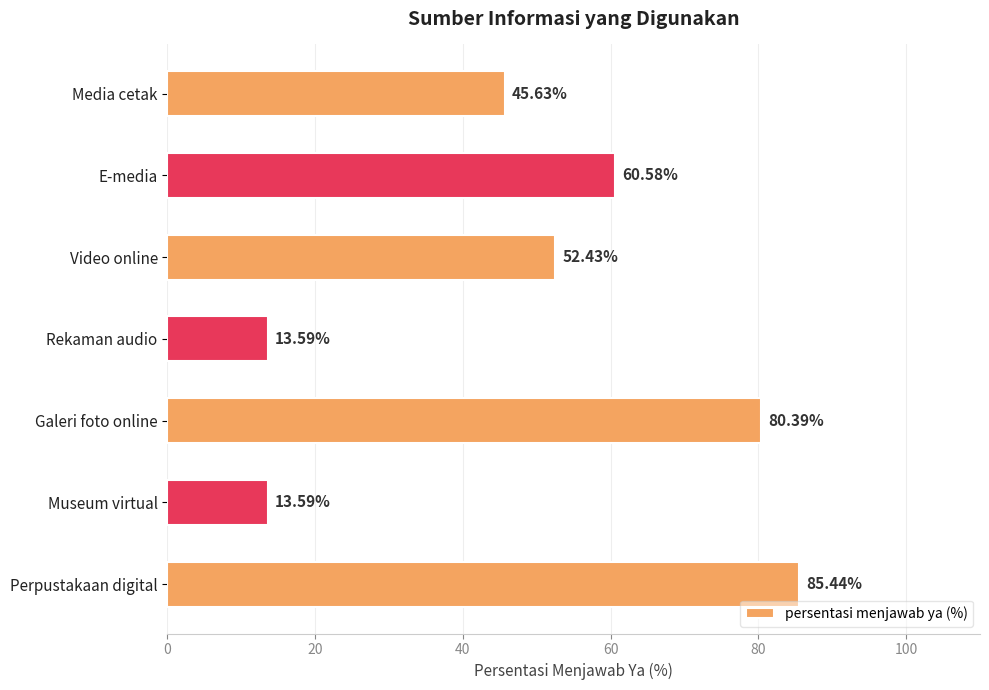

Which category has the highest value across all series?

Perpustakaan digital